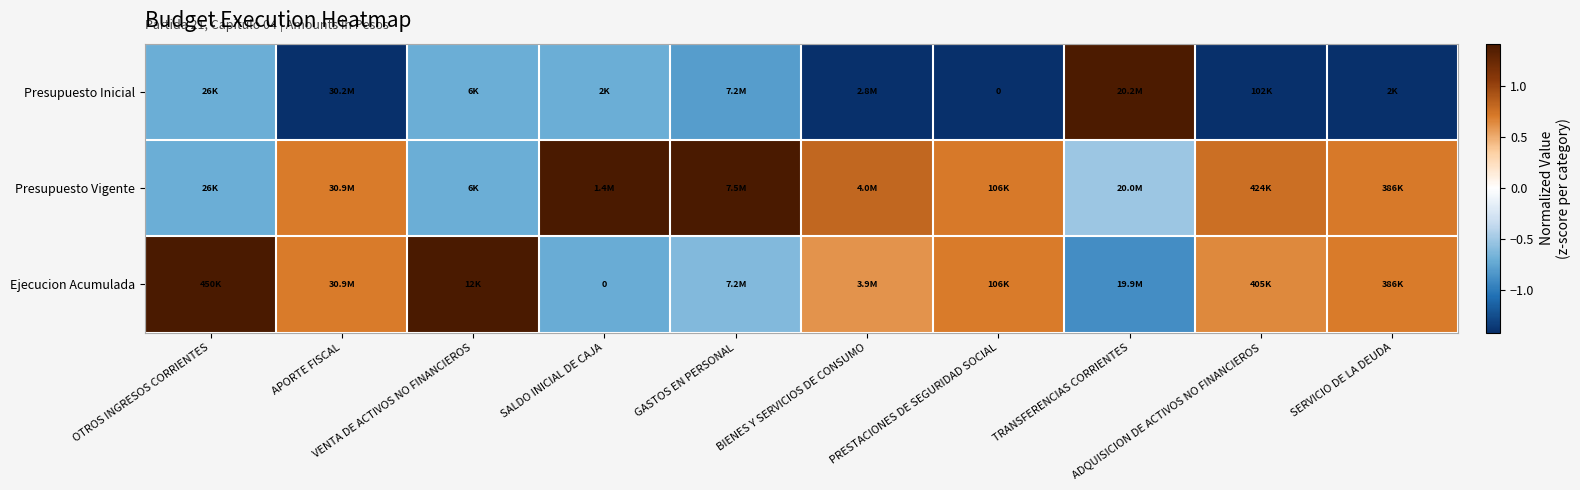

At which label is Presupuesto Inicial closest to 0?

SALDO INICIAL DE CAJA